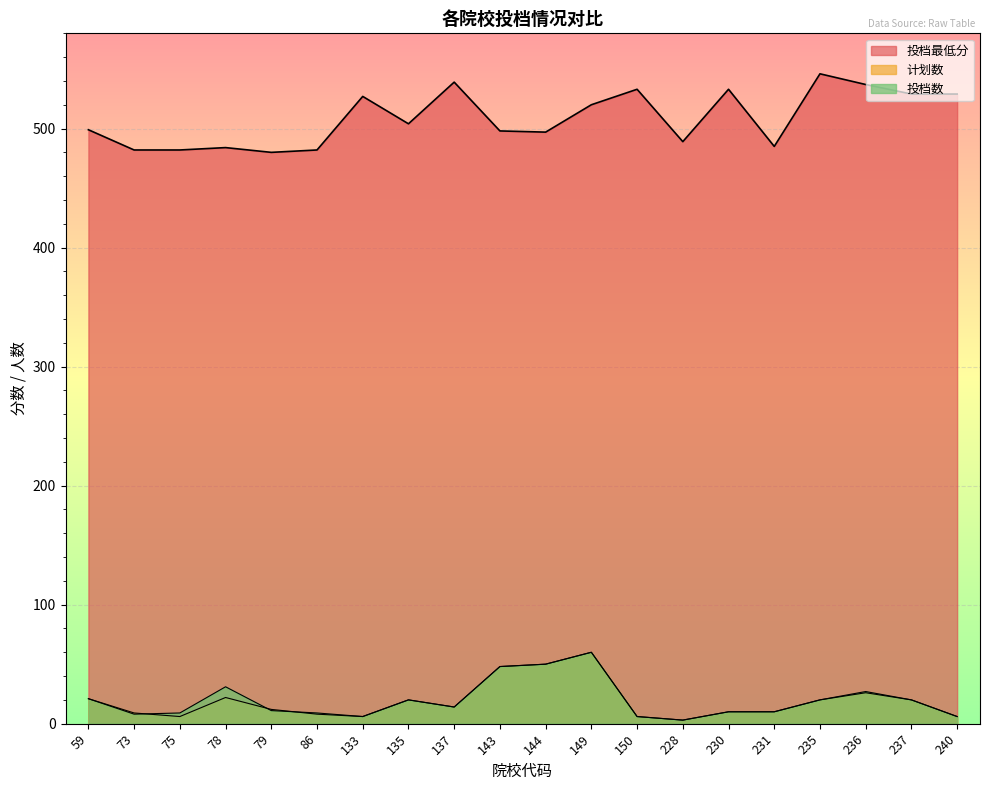

Reading left to right, list all the values displayed in this chart.

投档最低分: 59=499	73=482	75=482	78=484	79=480	86=482	133=527	135=504	137=539	143=498	144=497	149=520	150=533	228=489	230=533	231=485	235=546	236=537	237=529	240=529
计划数: 59=21	73=9	75=6	78=22	79=12	86=8	133=6	135=20	137=14	143=48	144=50	149=60	150=6	228=3	230=10	231=10	235=20	236=26	237=20	240=6
投档数: 59=21	73=8	75=9	78=31	79=11	86=9	133=6	135=20	137=14	143=48	144=50	149=60	150=6	228=3	230=10	231=10	235=20	236=27	237=20	240=6